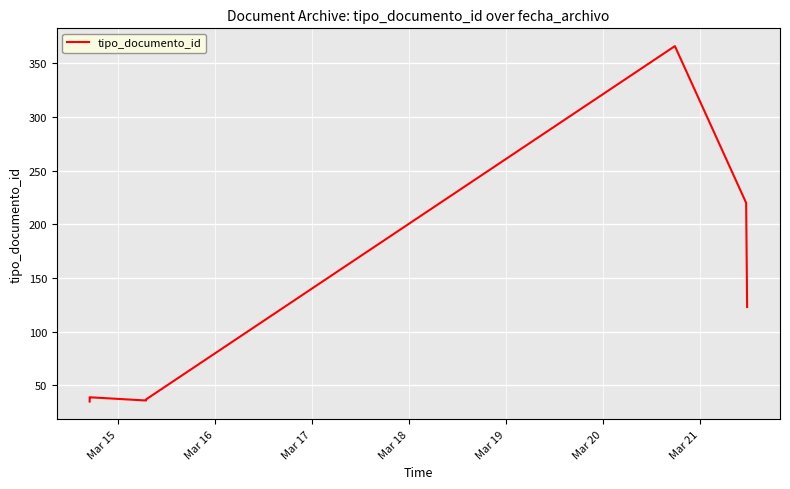

How many categories are shown in the chart?

8